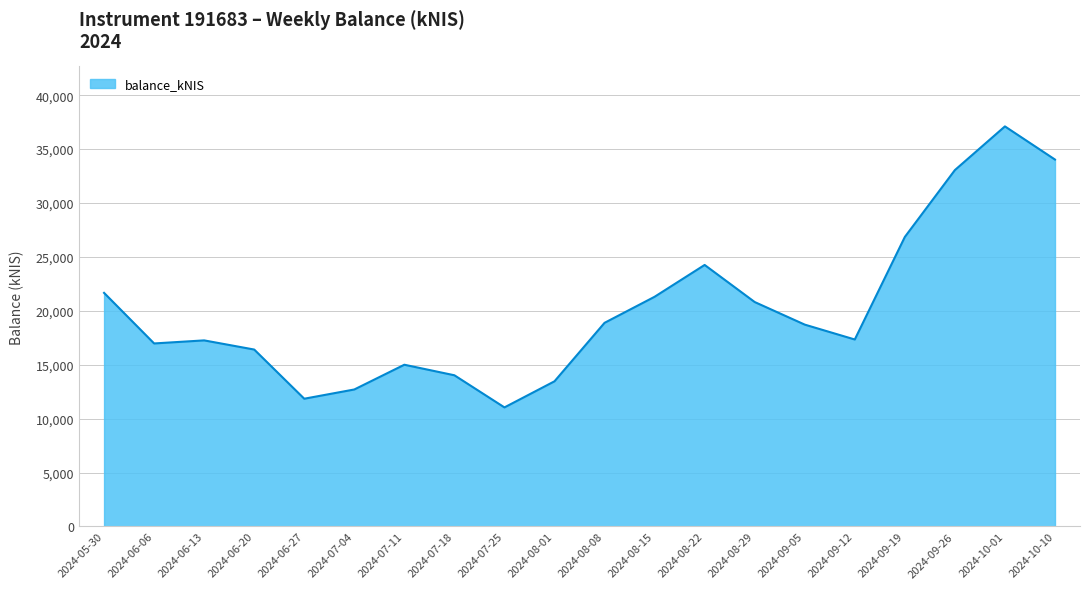

At which category does the chart reach its minimum across all series?

2024-07-25